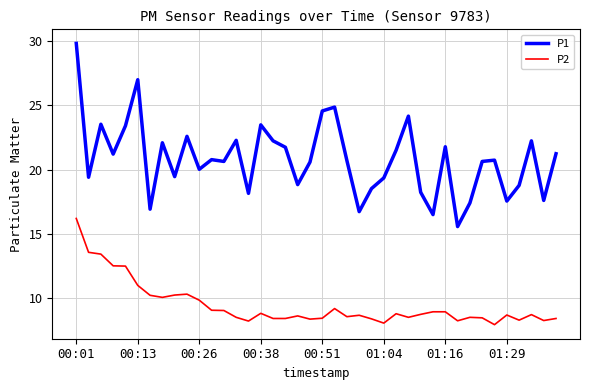

True or false: P1 and P2 cross at least once.

False